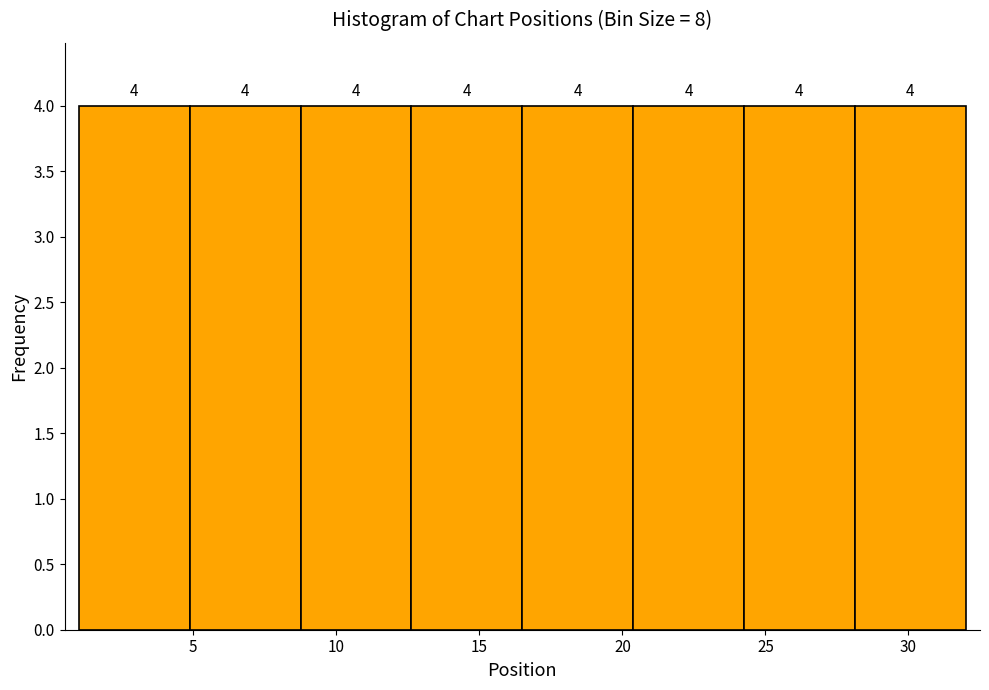

Reading left to right, list every bar in this chart as the range it spans on the x-axis followed by its height. The bar edges are not printed on the chart, so give them approximately, as read against the axis.

1.0 to 5.0: 4
5.0 to 9.0: 4
9.0 to 12.5: 4
12.5 to 16.5: 4
16.5 to 20.5: 4
20.5 to 24.5: 4
24.5 to 28.0: 4
28.0 to 32.0: 4